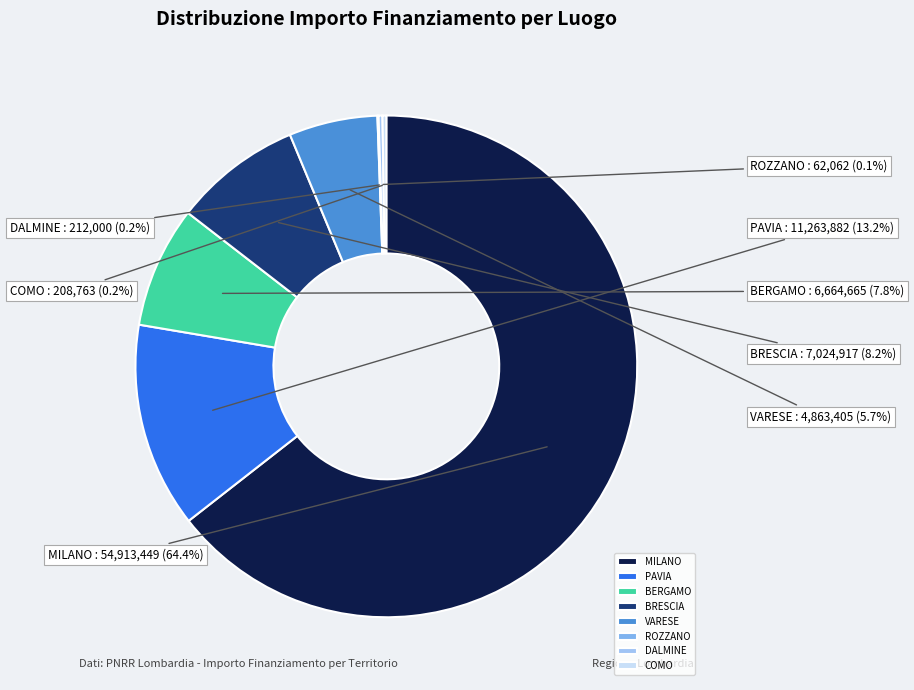

Approximately how many times larger is the value at PAVIA compared to BERGAMO?

1.7